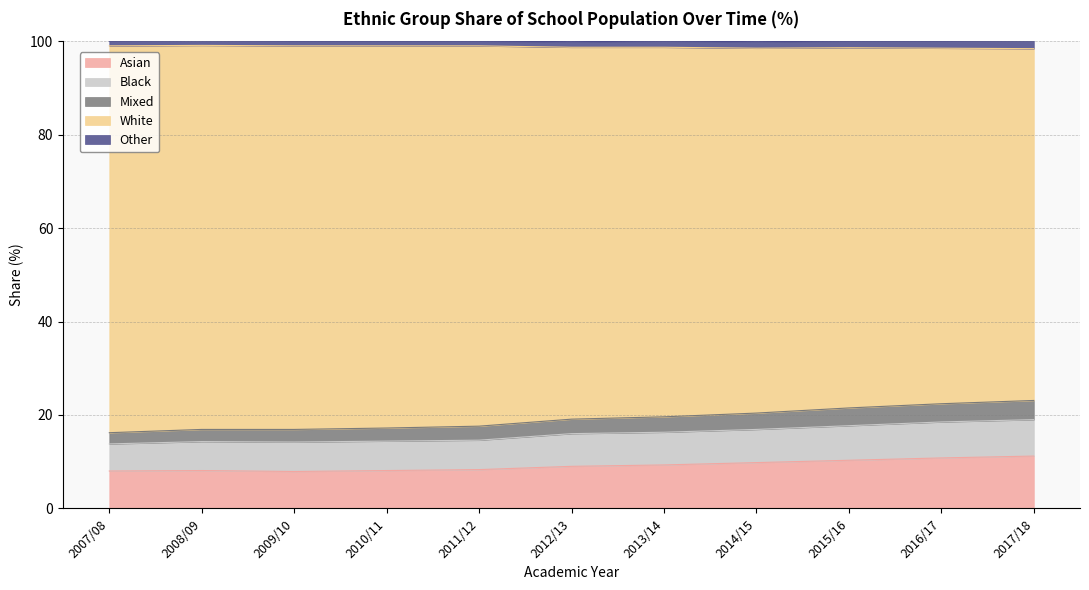

What is the lowest value of the Asian series?

7.9